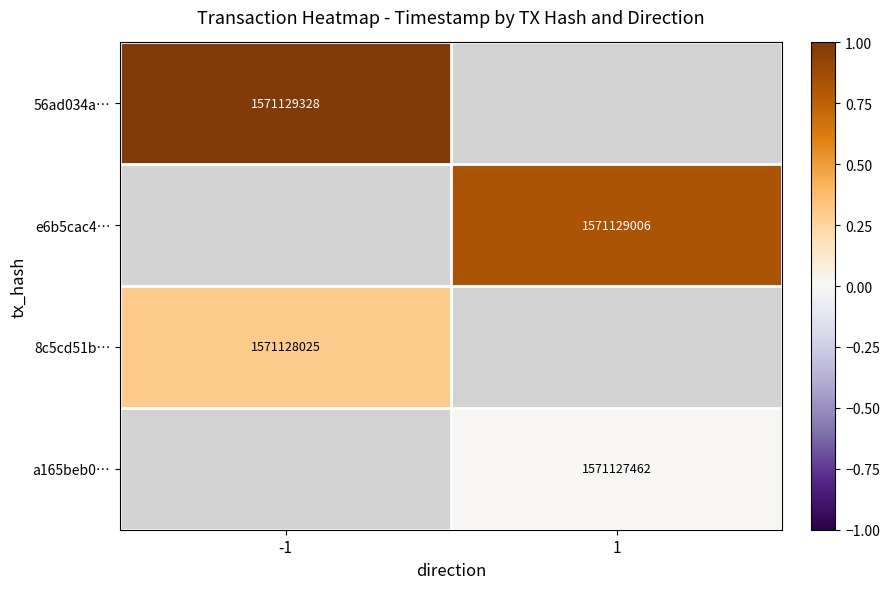

Is the value of e6b5cac4… at 1 greater than the value of a165beb0… at 1?

Yes